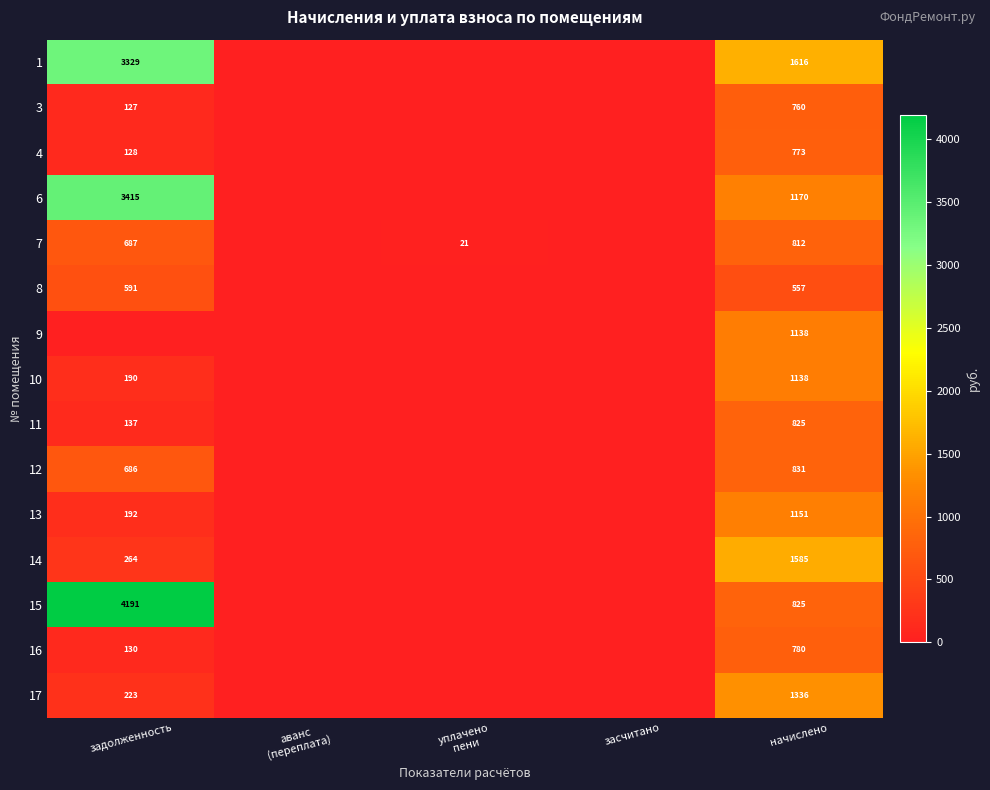

Which label corresponds to the largest value in the chart?

задолженность